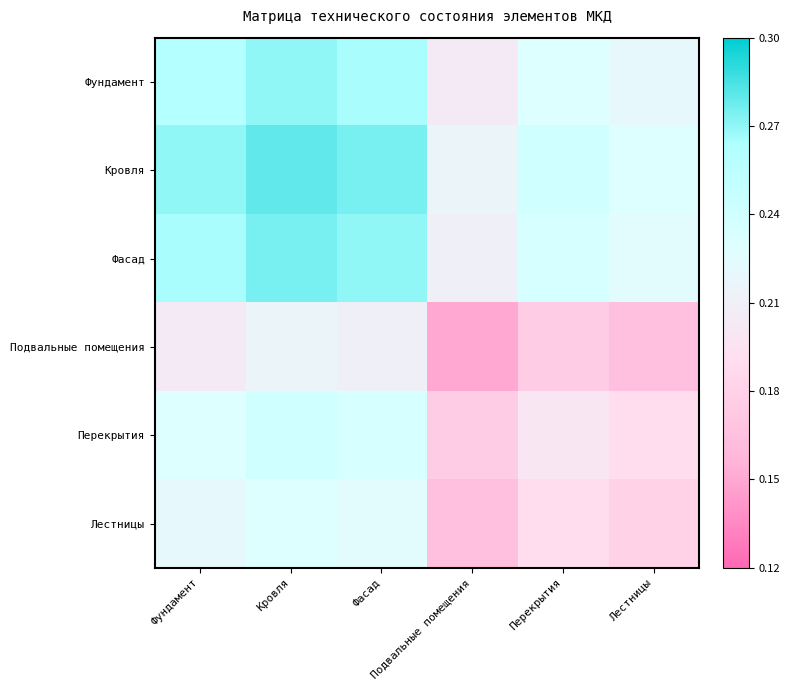

Reading right to left, transcribe all the data shown in this chart.

Фундамент: Лестницы=0.2	Перекрытия=0.2	Подвальные помещения=0.2	Фасад=0.3	Кровля=0.3	Фундамент=0.3
Кровля: Лестницы=0.2	Перекрытия=0.2	Подвальные помещения=0.2	Фасад=0.3	Кровля=0.3	Фундамент=0.3
Фасад: Лестницы=0.2	Перекрытия=0.2	Подвальные помещения=0.2	Фасад=0.3	Кровля=0.3	Фундамент=0.3
Подвальные помещения: Лестницы=0.2	Перекрытия=0.2	Подвальные помещения=0.1	Фасад=0.2	Кровля=0.2	Фундамент=0.2
Перекрытия: Лестницы=0.2	Перекрытия=0.2	Подвальные помещения=0.2	Фасад=0.2	Кровля=0.2	Фундамент=0.2
Лестницы: Лестницы=0.2	Перекрытия=0.2	Подвальные помещения=0.2	Фасад=0.2	Кровля=0.2	Фундамент=0.2